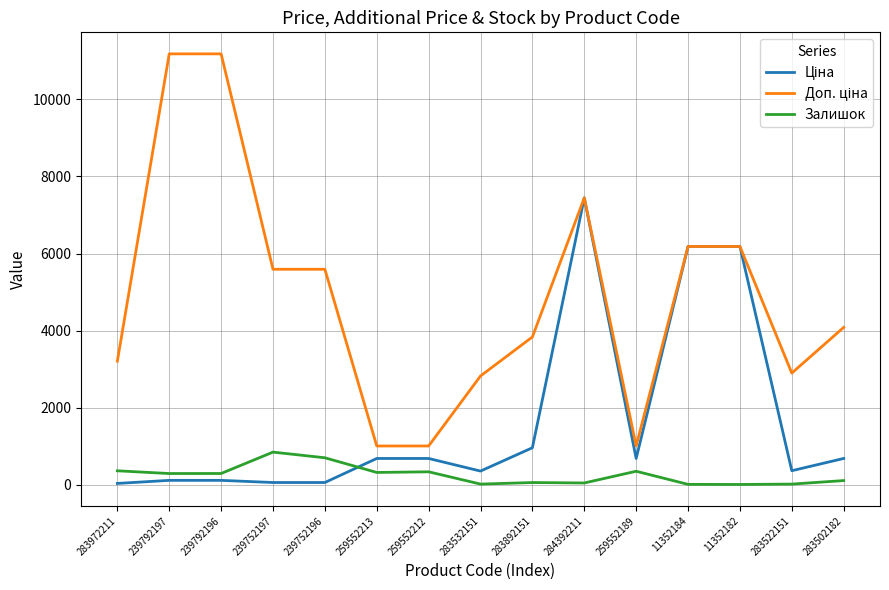

What is the maximum value shown in the chart?

11182.0